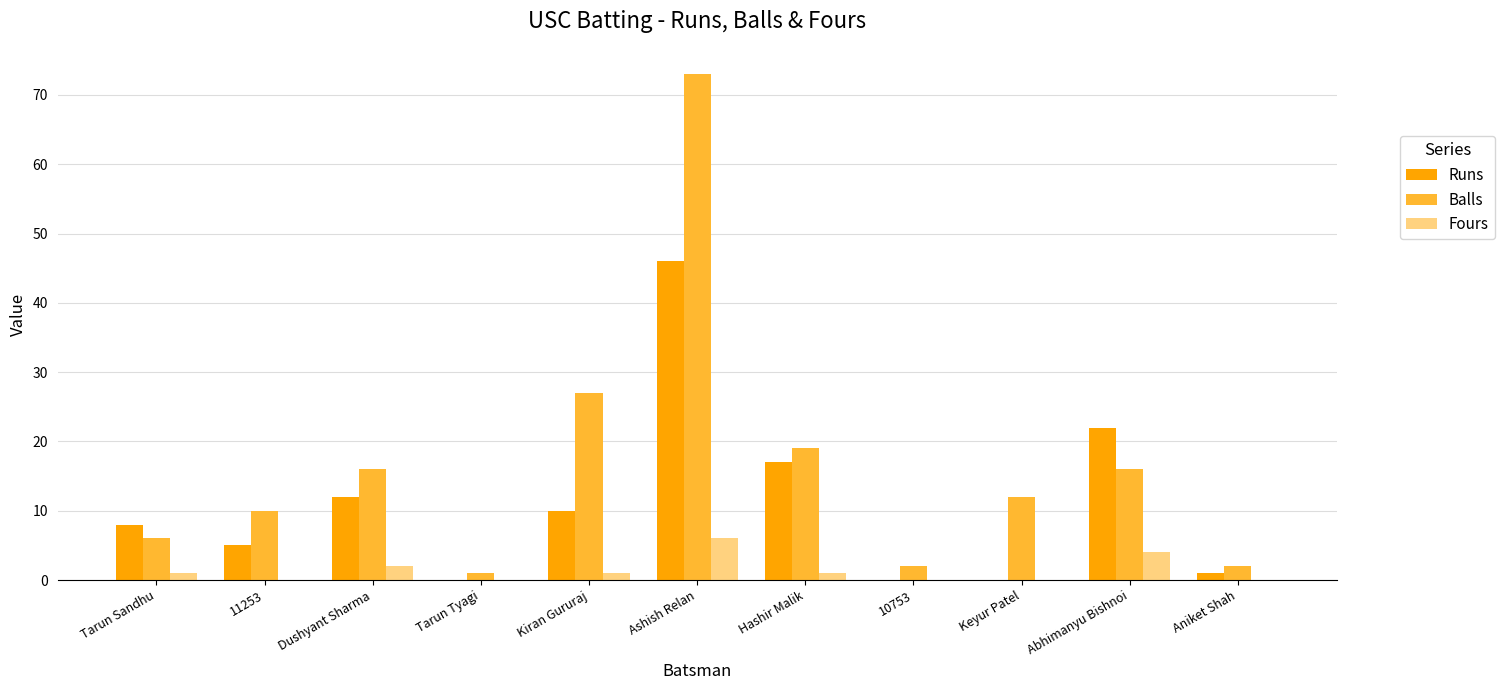

Between Hashir Malik and Keyur Patel, which series saw the biggest shift?

Runs